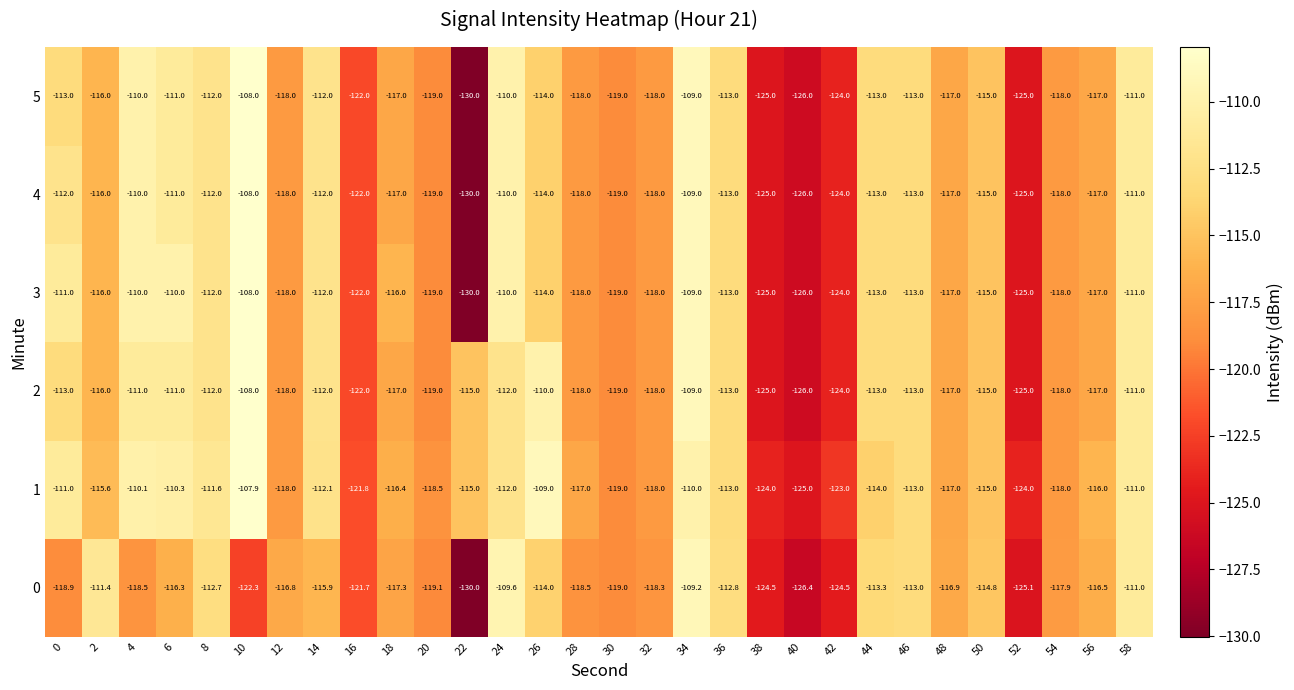

What is the sum of all 5 values?

-3493.0